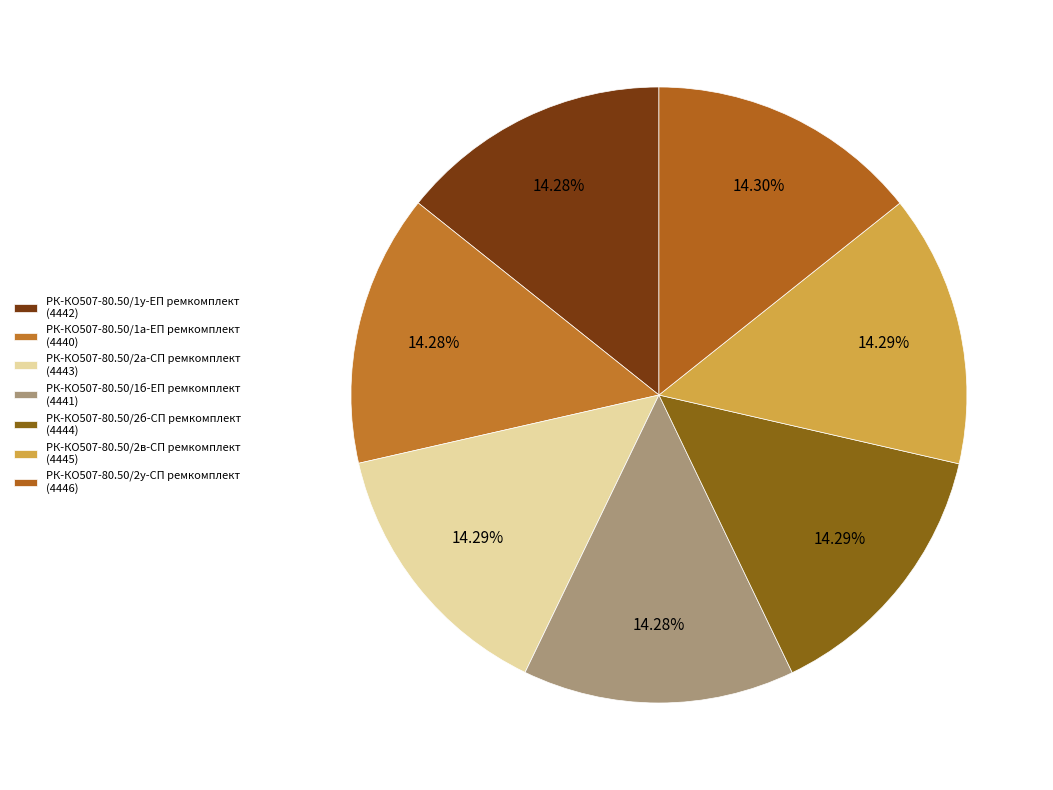

To the nearest percent, what portion does РК-КО507-80.50/1а-ЕП ремкомплект represent?

14%